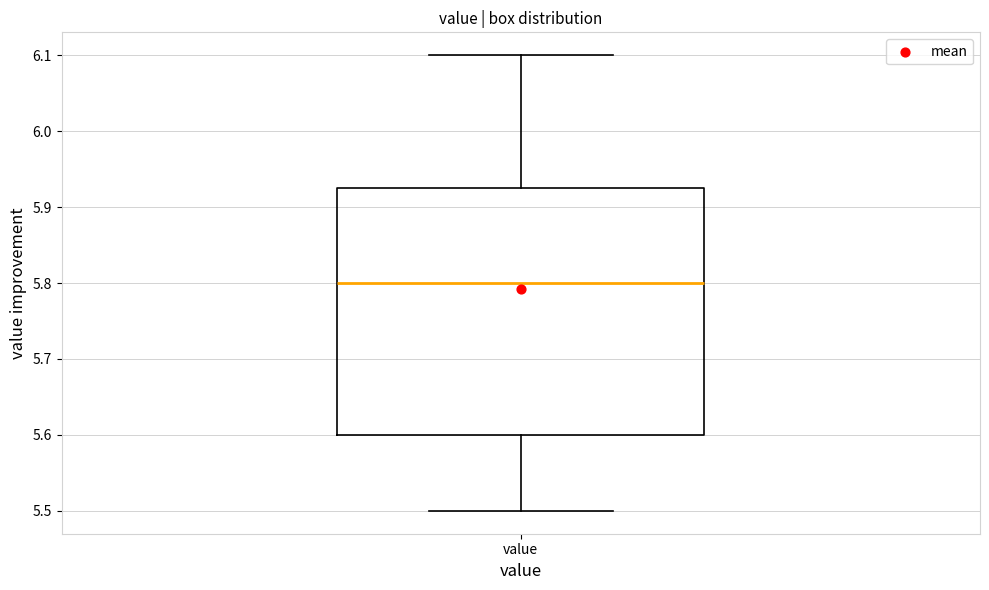

Transcribe this box plot: give where the median line is, the range the box spans, and where the two whiskers end, as read against the y-axis. The values are not printed on the chart, so give them approximately, as read against the axis.

median 5.80, box 5.60 to 5.93, whiskers 5.50 to 6.10